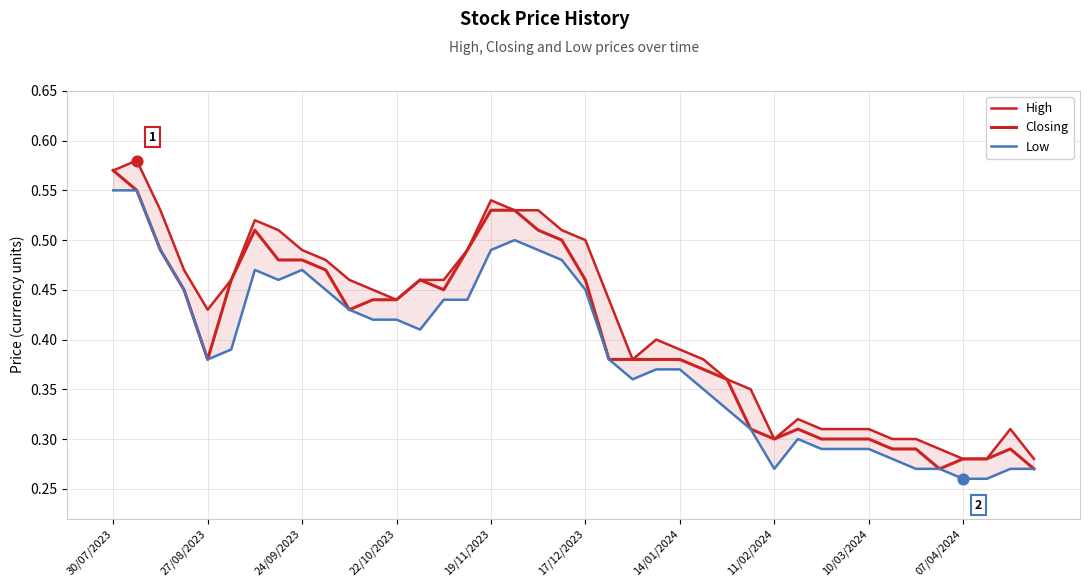

At how many categories does at least one series exceed 0?

40